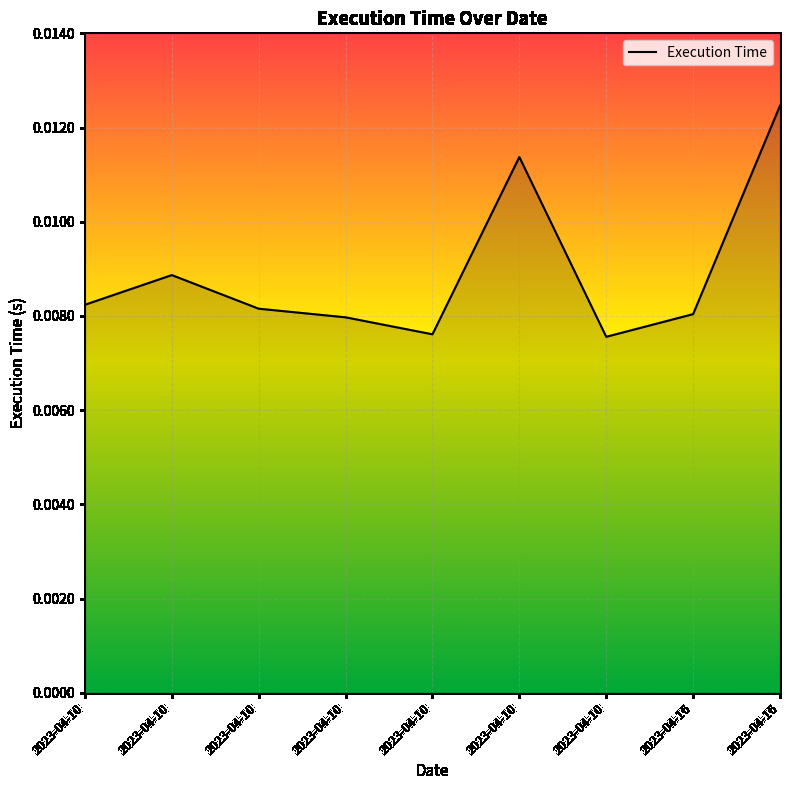

How many distinct data groups are displayed?

1